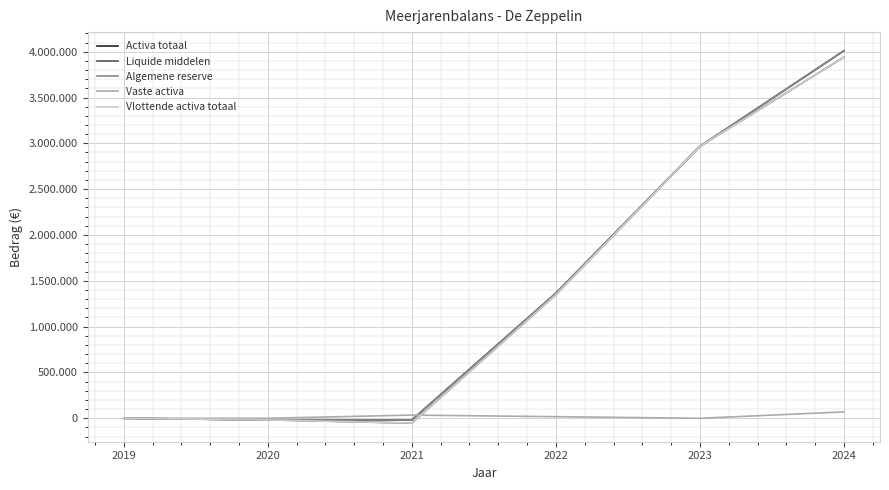

Is this an area chart (filled region under the line)?

No